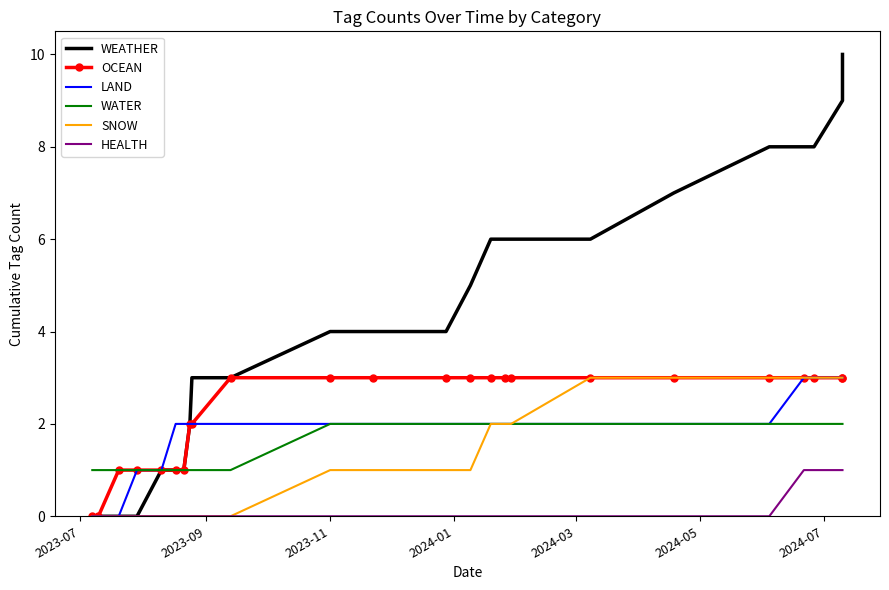

Does the chart have visible grid lines?

No